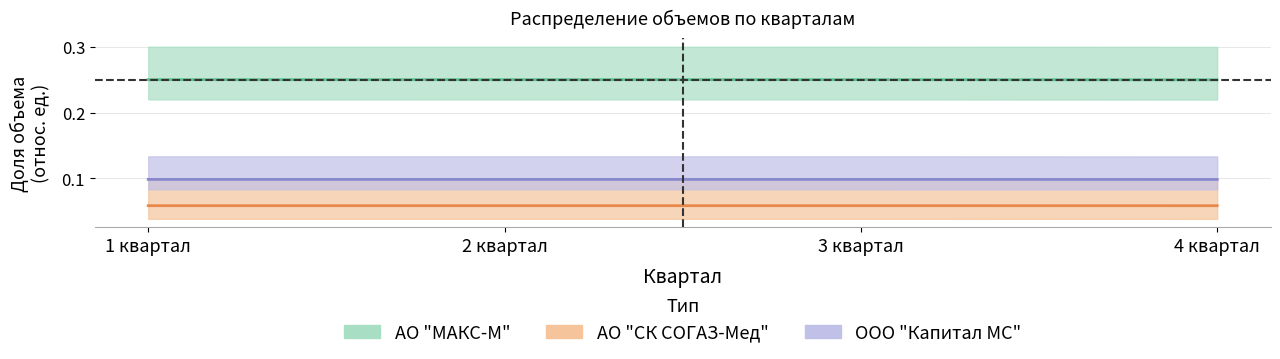

The АО "МАКС-М" series shows 0.1 at 1 квартал. True or false?

False